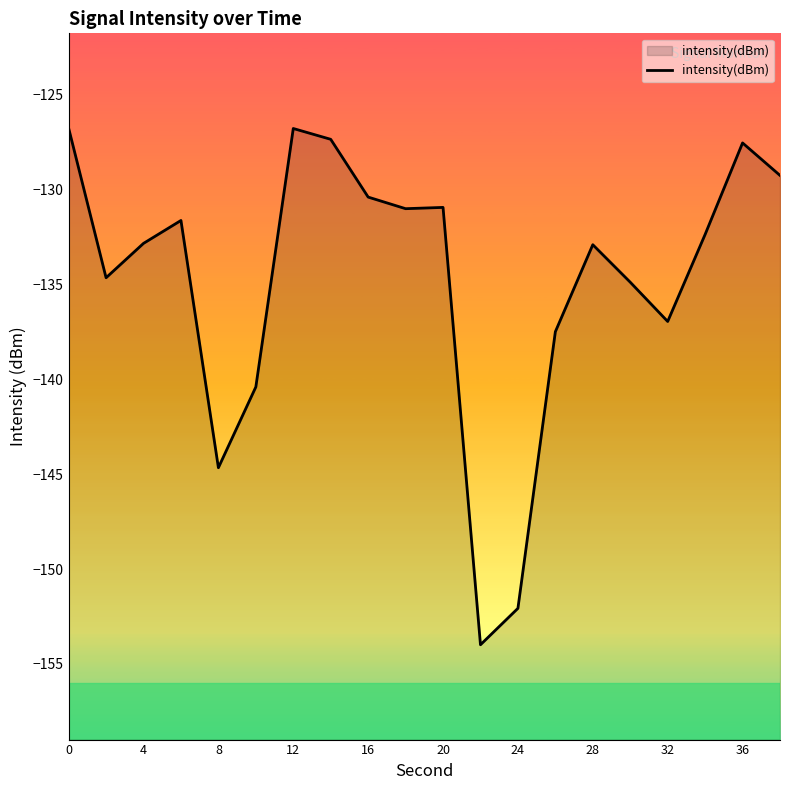

What is the average value?

-134.7